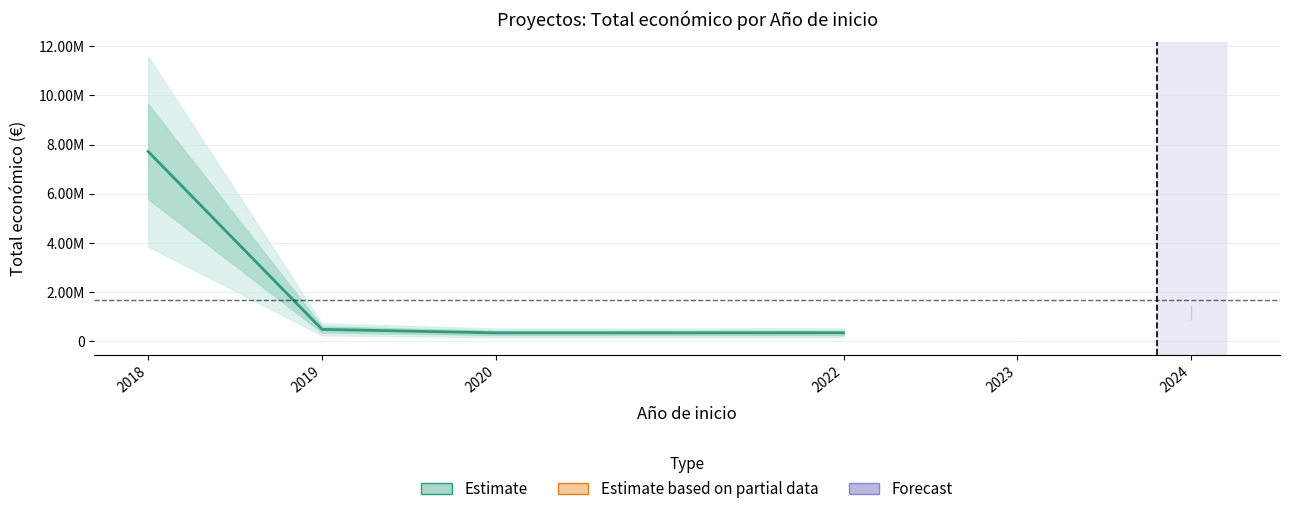

Reading right to left, list all the values displayed in this chart.

352350	348843	491866	7717171